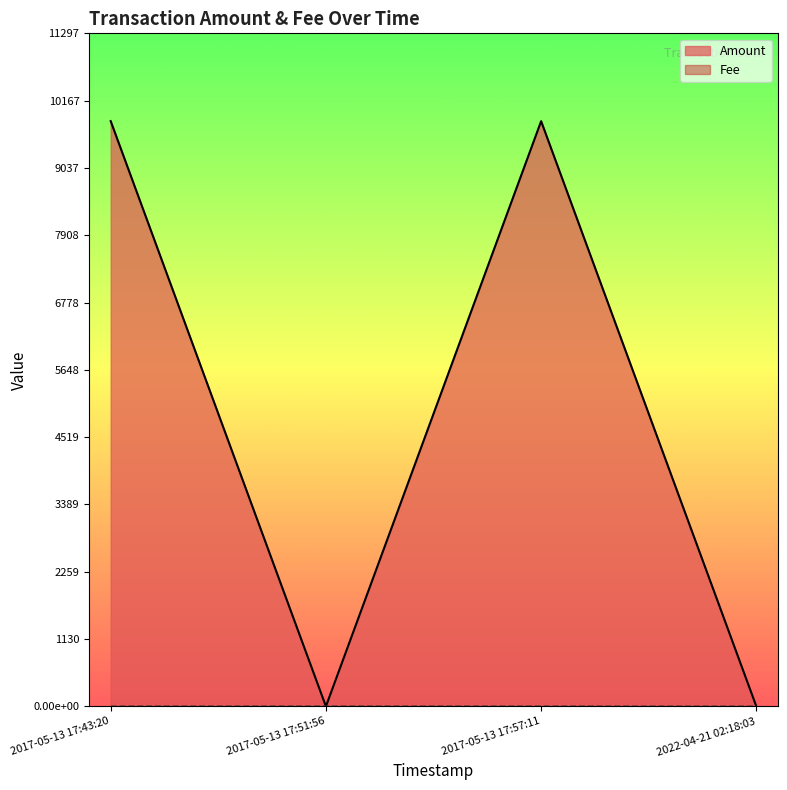

True or false: the data shows 16717.6 at 2017-05-13 17:57:11.

False